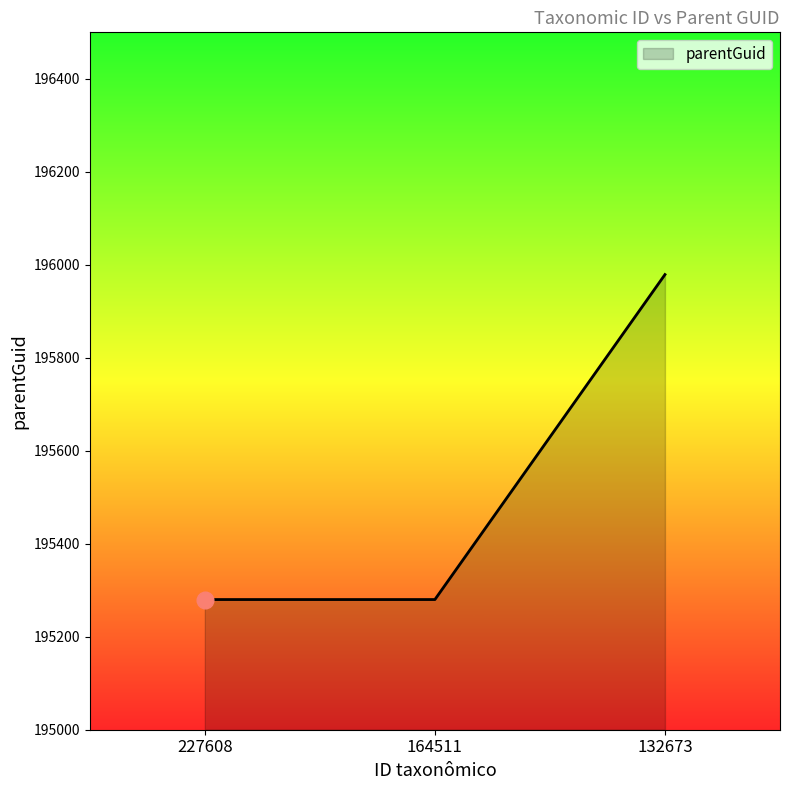

What is the sum of the values at 132673 and 164511?

391259